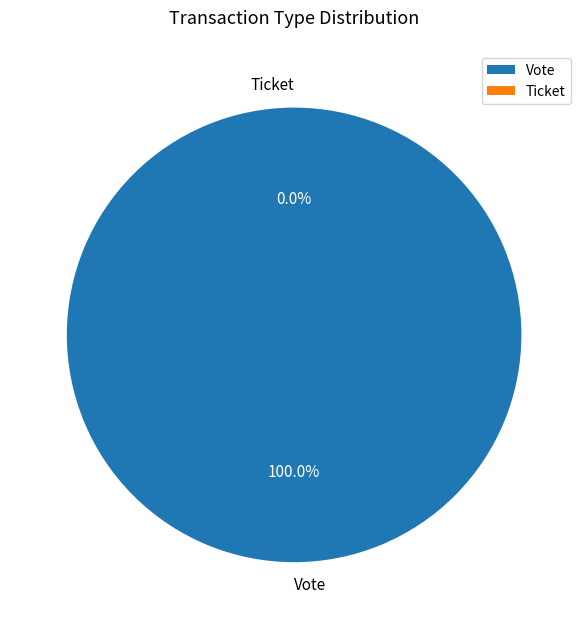

Rank the categories by value from highest to lowest.

Vote, Ticket